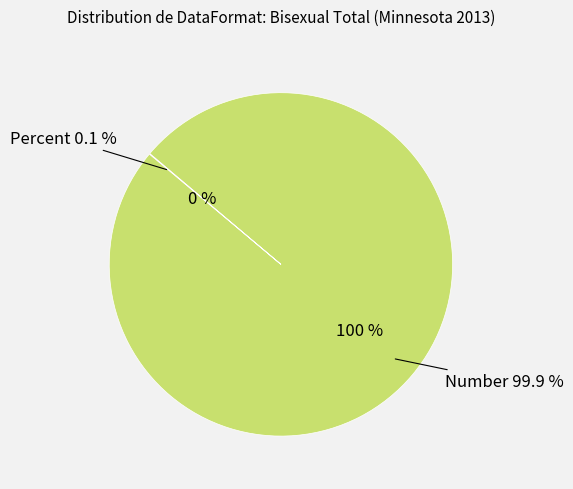

What percentage is NOT represented by Number?

0.1%